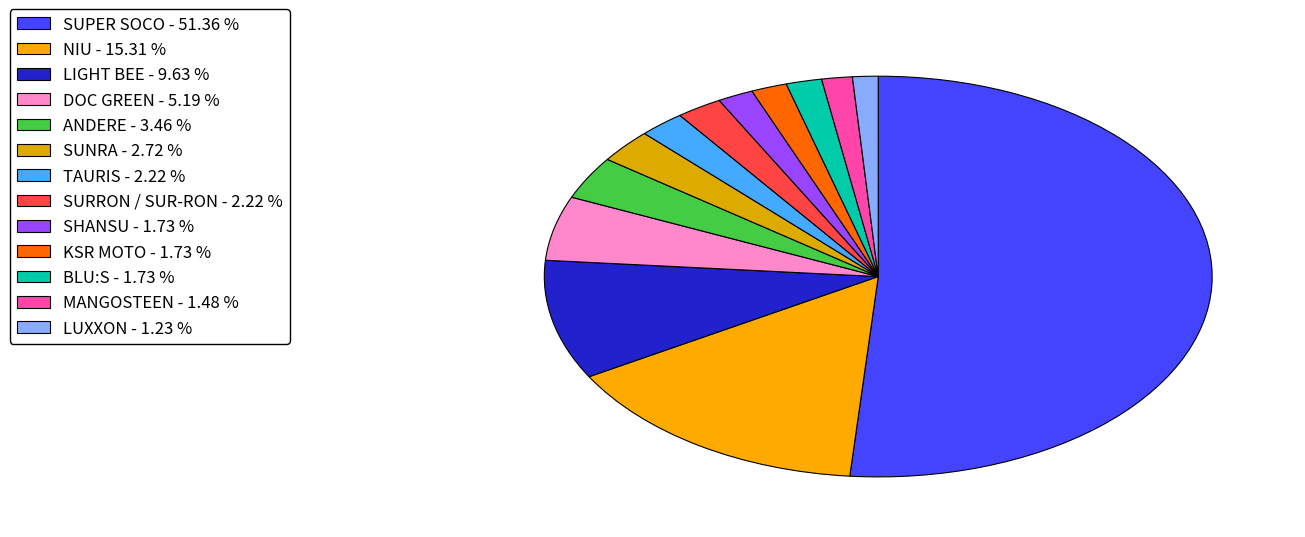

How many slices are in this pie chart?

13